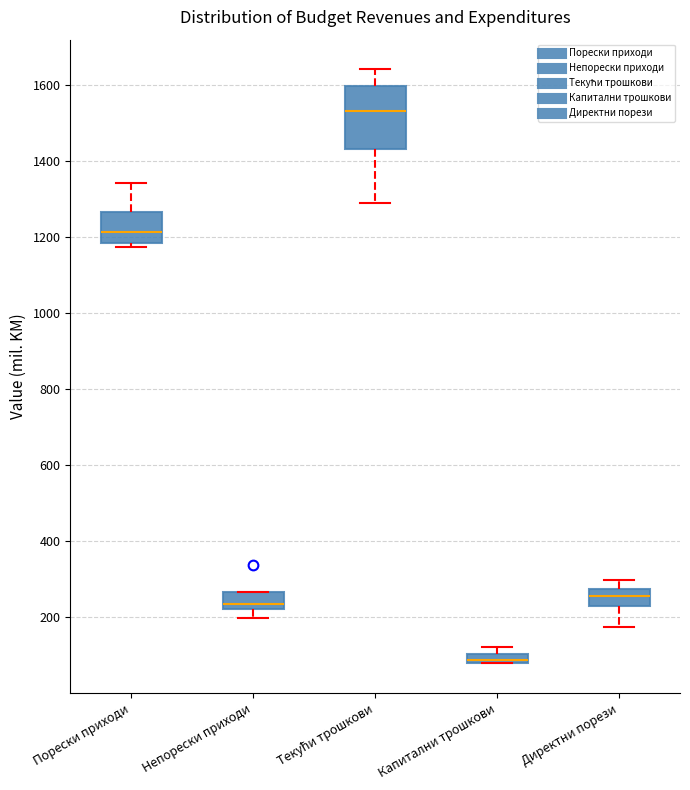

Which box has the highest median line?

Текући трошкови